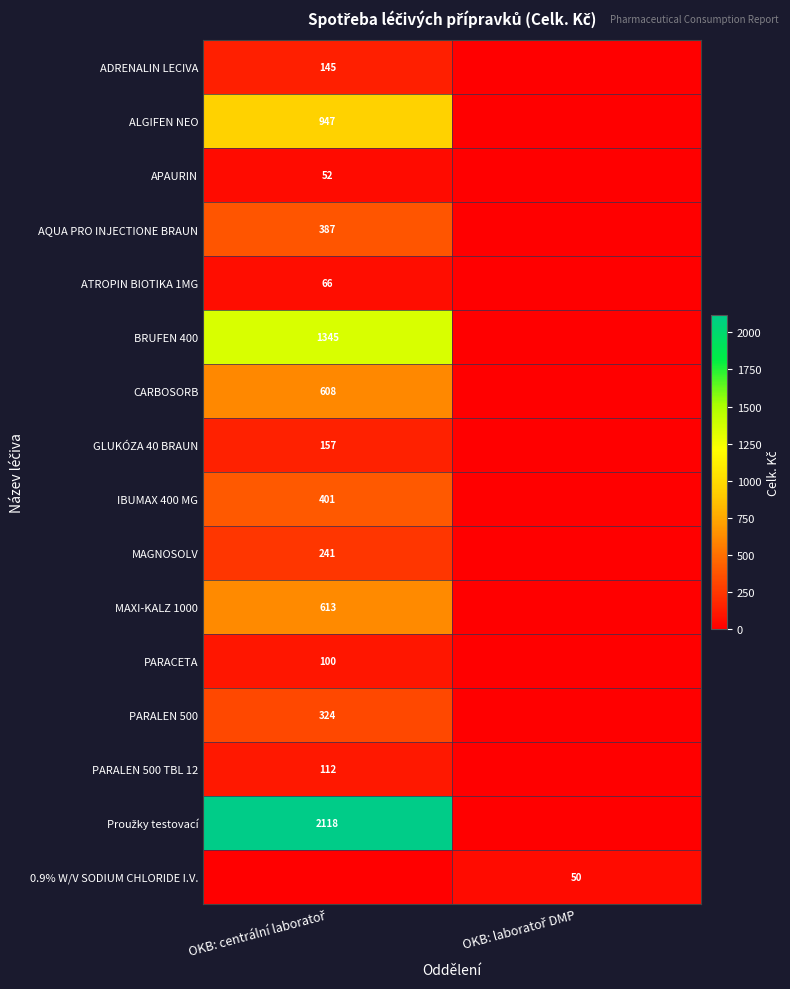

At which label does MAXI-KALZ 1000 reach its peak?

OKB: centrální laboratoř